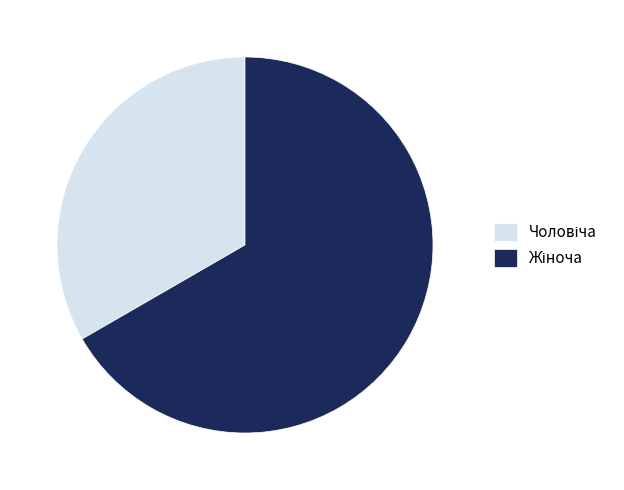

Does any single category account for the majority?

Yes